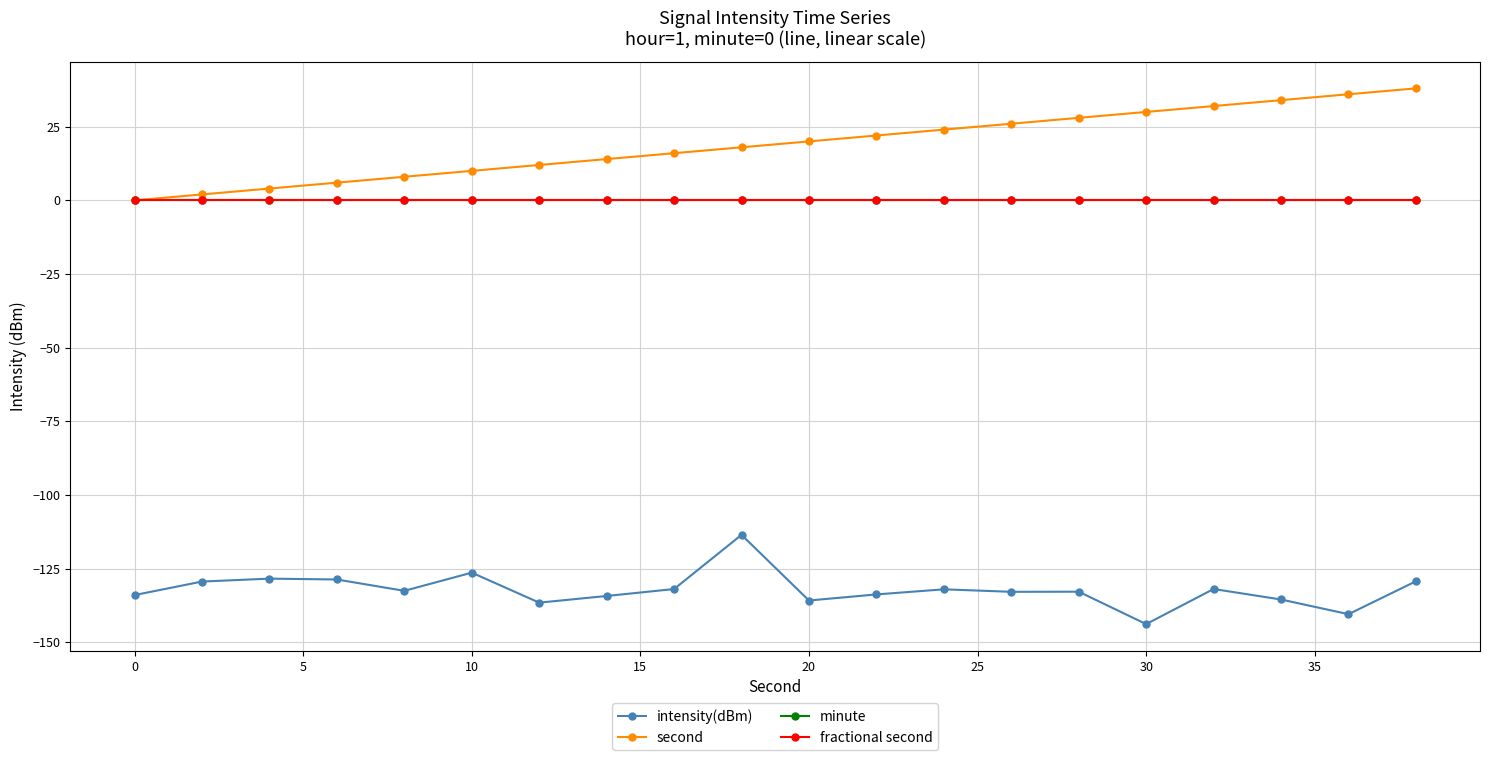

Is this an area chart (filled region under the line)?

No